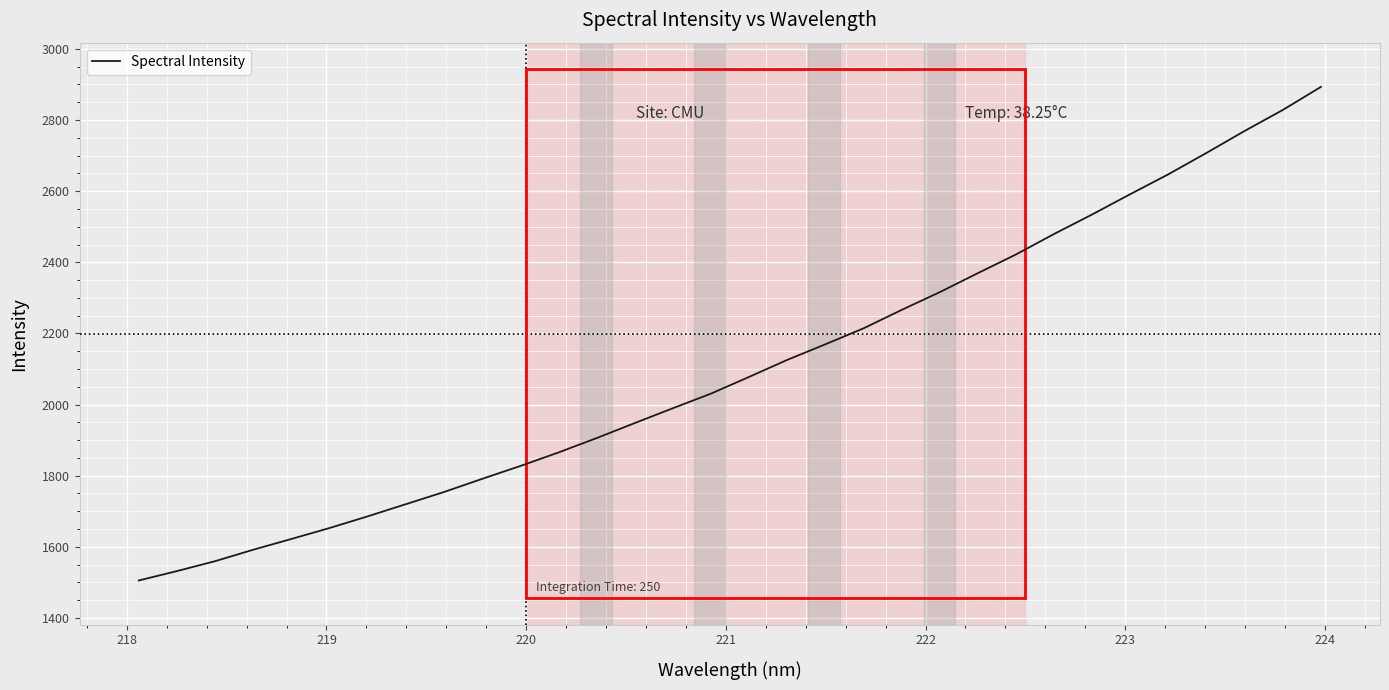

What is the minimum value shown in the chart?

1505.2